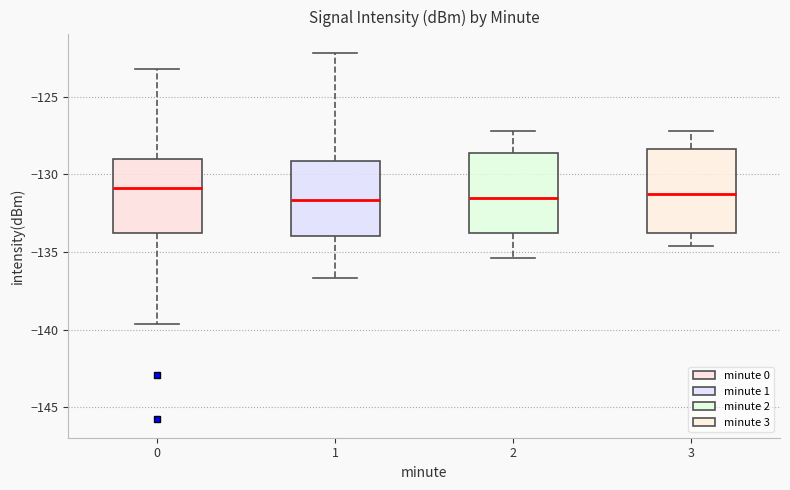

Where is the upper edge of the box at x = 2 on the y-axis? The values are not printed on the chart, so give them approximately, as read against the axis.

-128.5